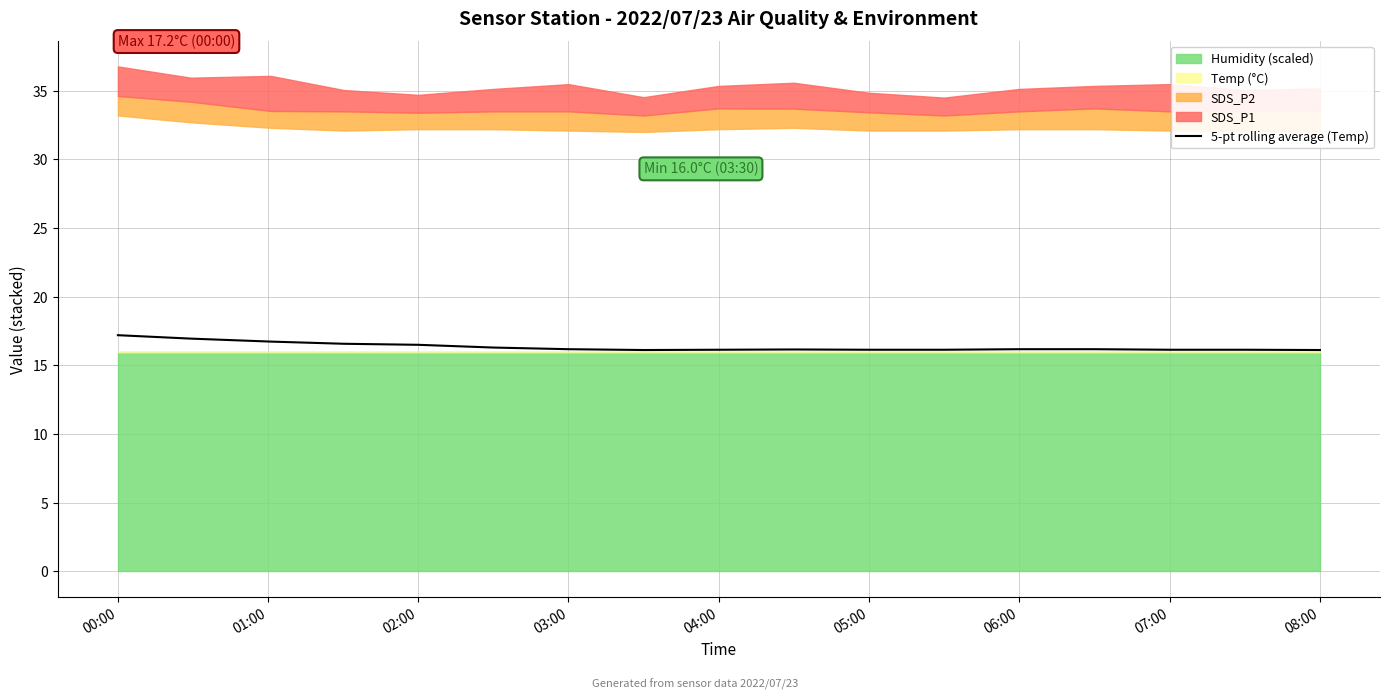

Is it true that 5-pt rolling average (Temp) equals 16.1 at 05:00?

True